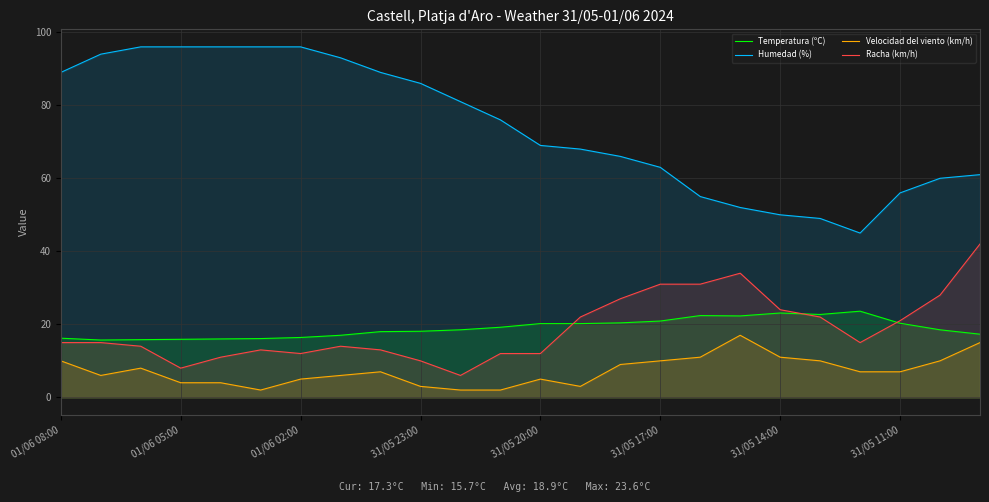

Is it true that Racha (km/h) equals 29.4 at 31/05 11:00?

False